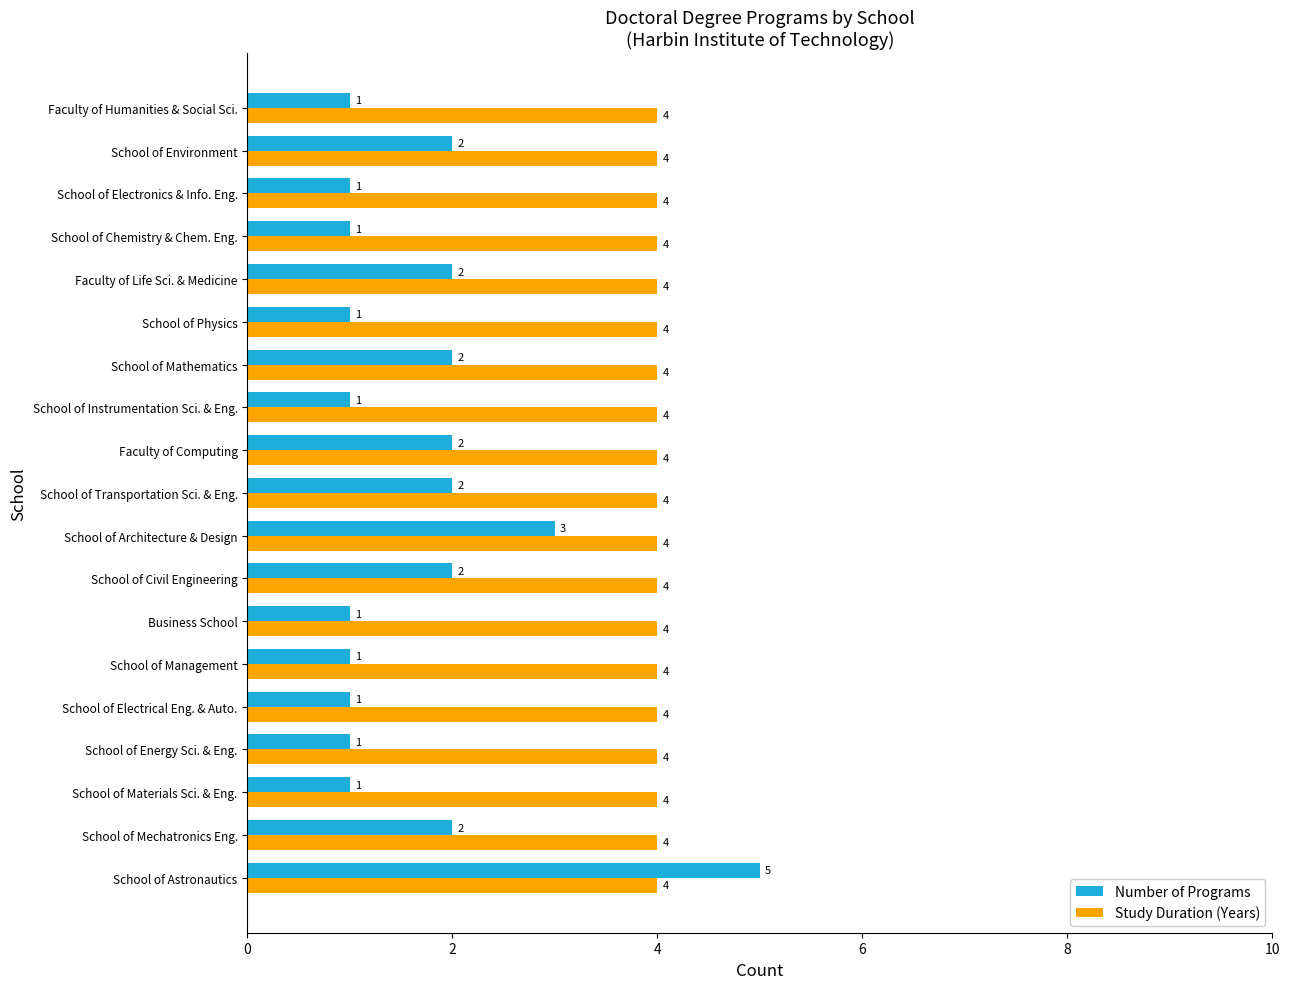

Is the value of Number of Programs at School of Architecture & Design greater than the value of Study Duration (Years) at School of Materials Sci. & Eng.?

No